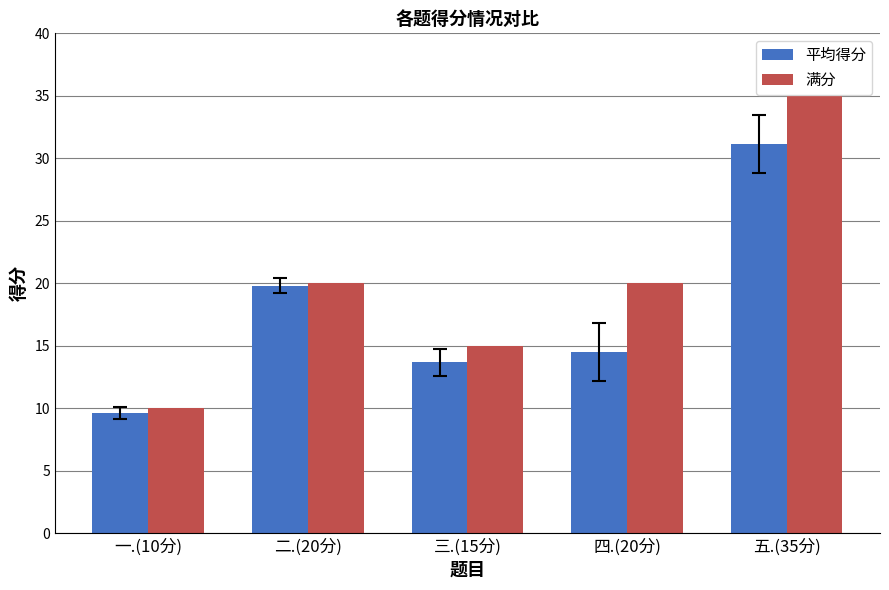

Count the number of categories in the chart.

5